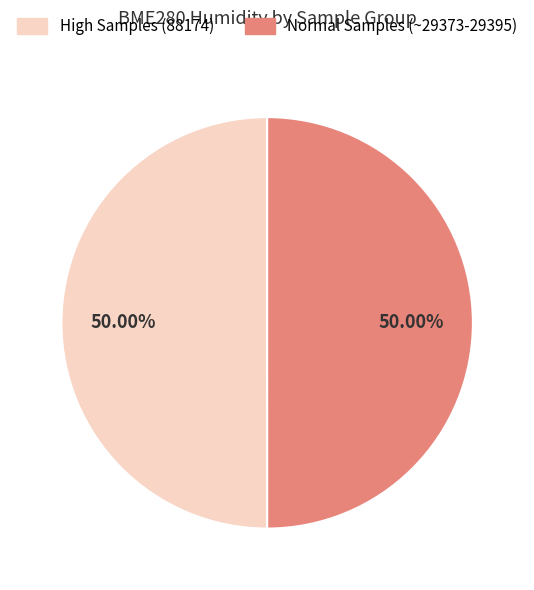

Is there a majority slice in this chart?

No